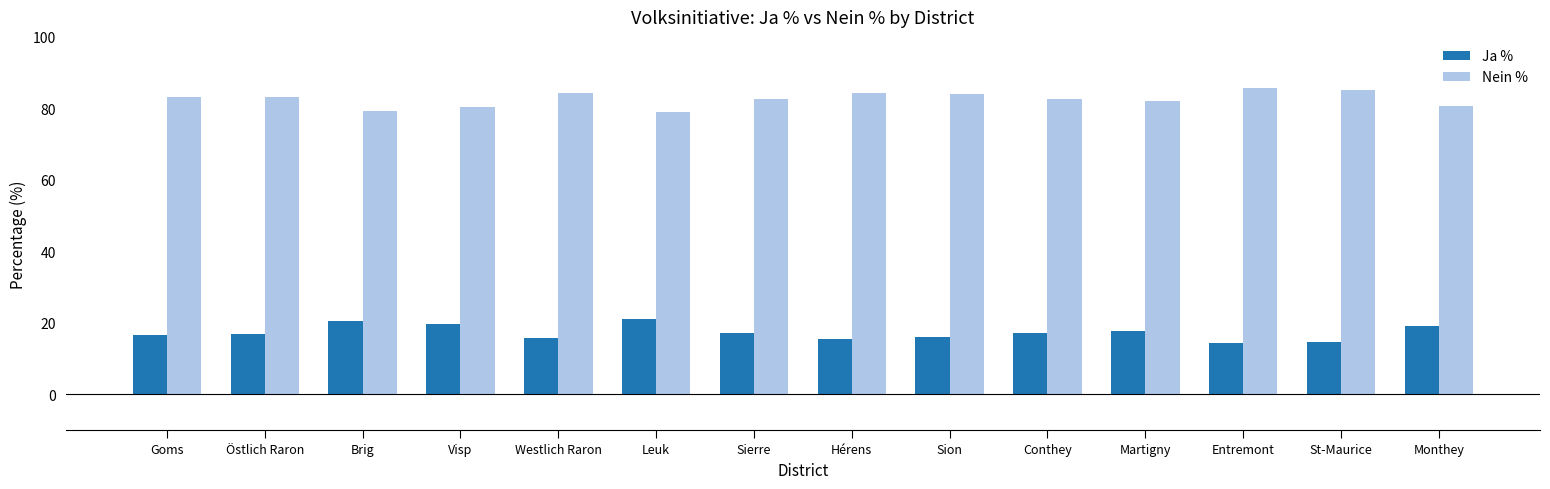

What is the difference between the second highest and second lowest values in the Ja % series?

6.0